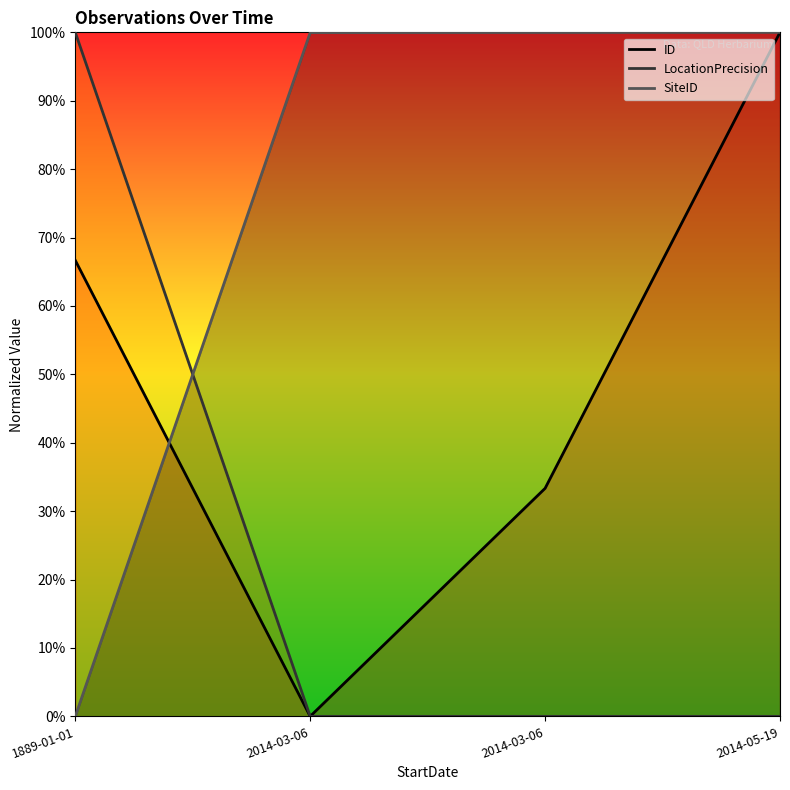

How many distinct data groups are displayed?

3